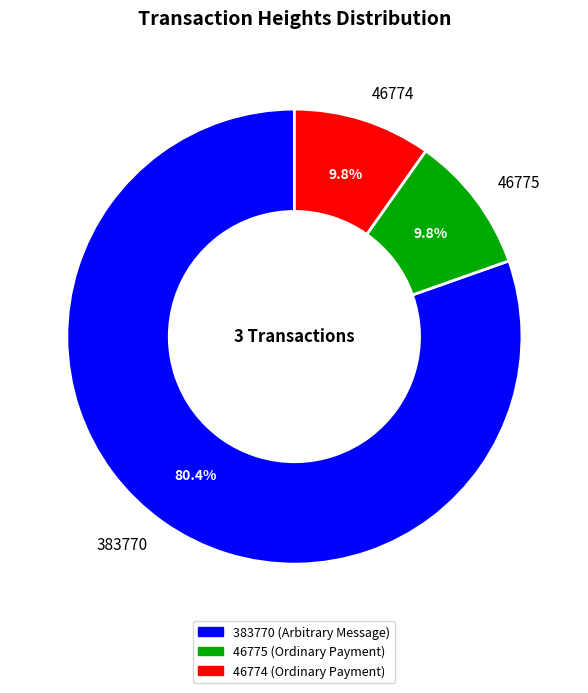

Between 383770 and 46774, which is larger?

383770